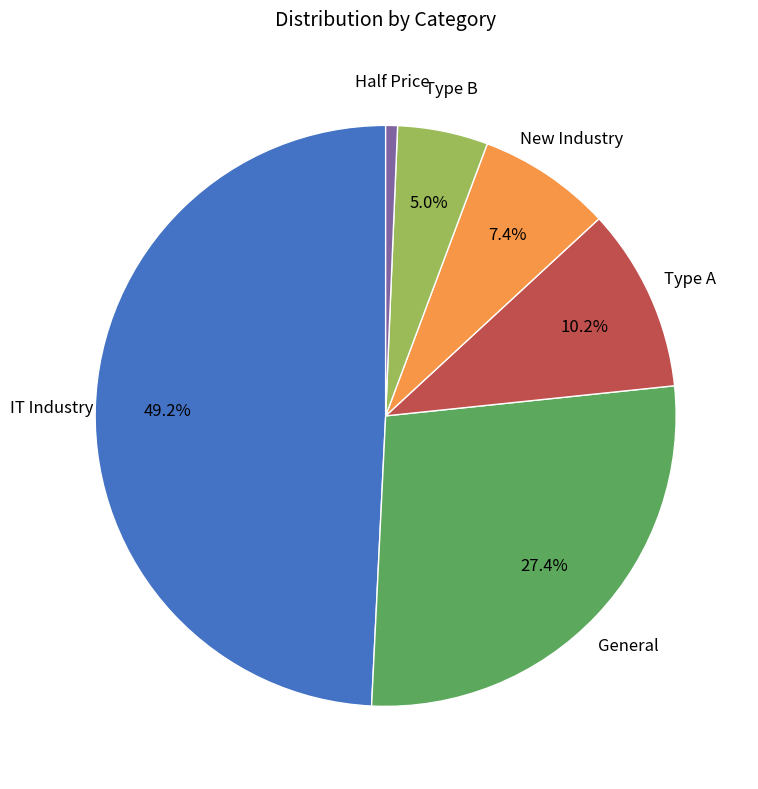

Is there any slice that represents more than half of the pie?

No